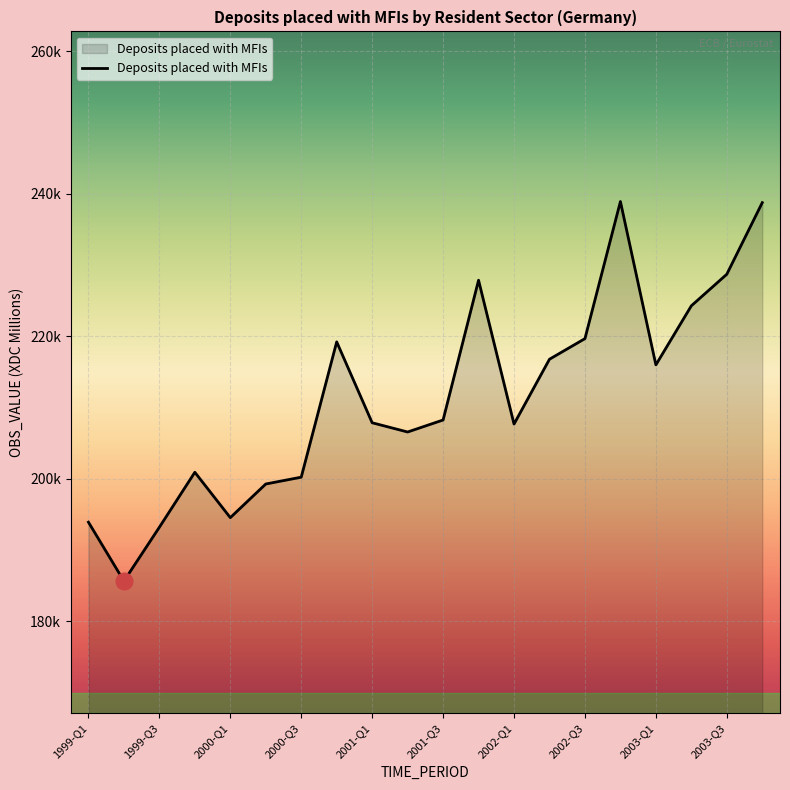

At which label is the value closest to 212274?

2003-Q1